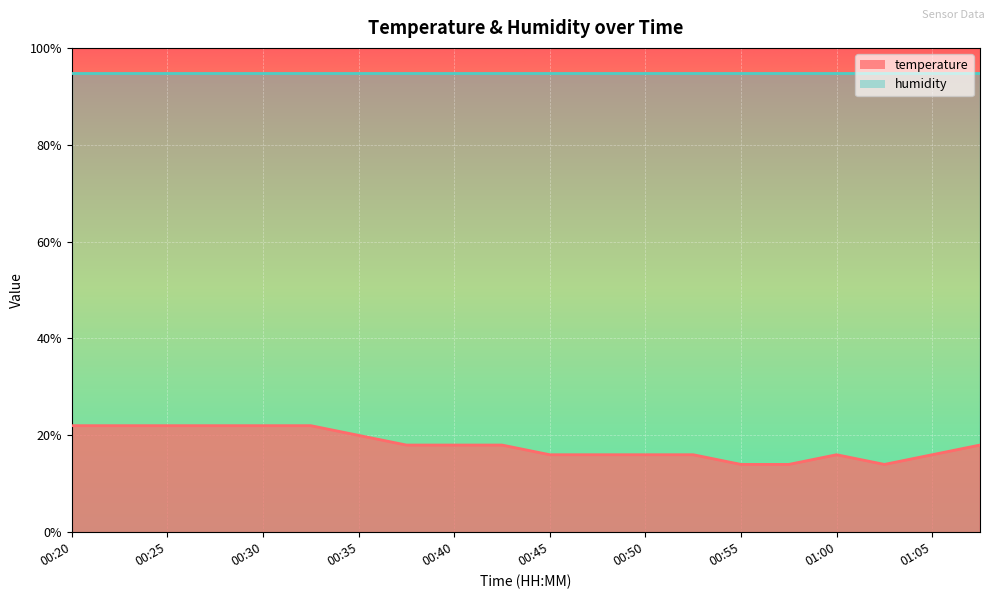

What is the spread (max minus min) of values at 00:20?

72.9